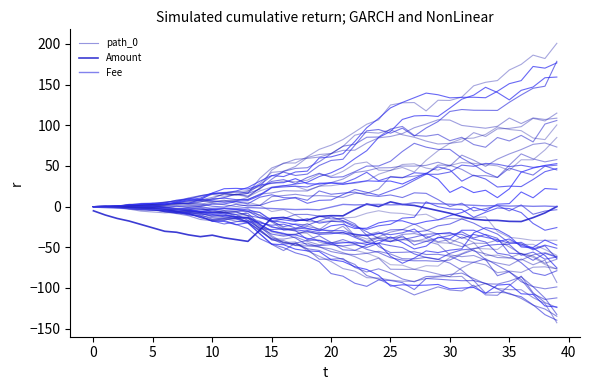

Between 10 and 35, which series saw the biggest shift?

Amount